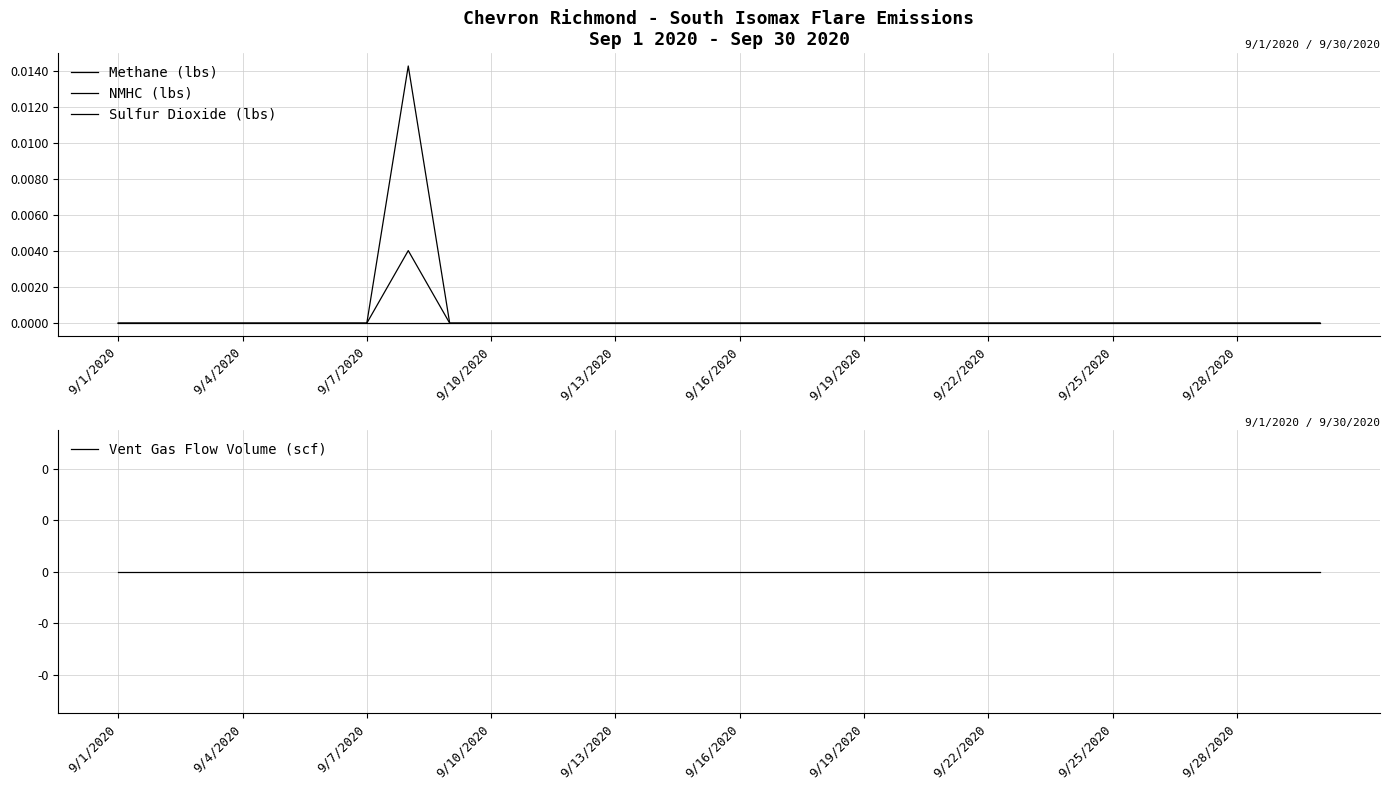

What are all the series names shown in the legend?

Methane (lbs), NMHC (lbs), Sulfur Dioxide (lbs), Vent Gas Flow Volume (scf)